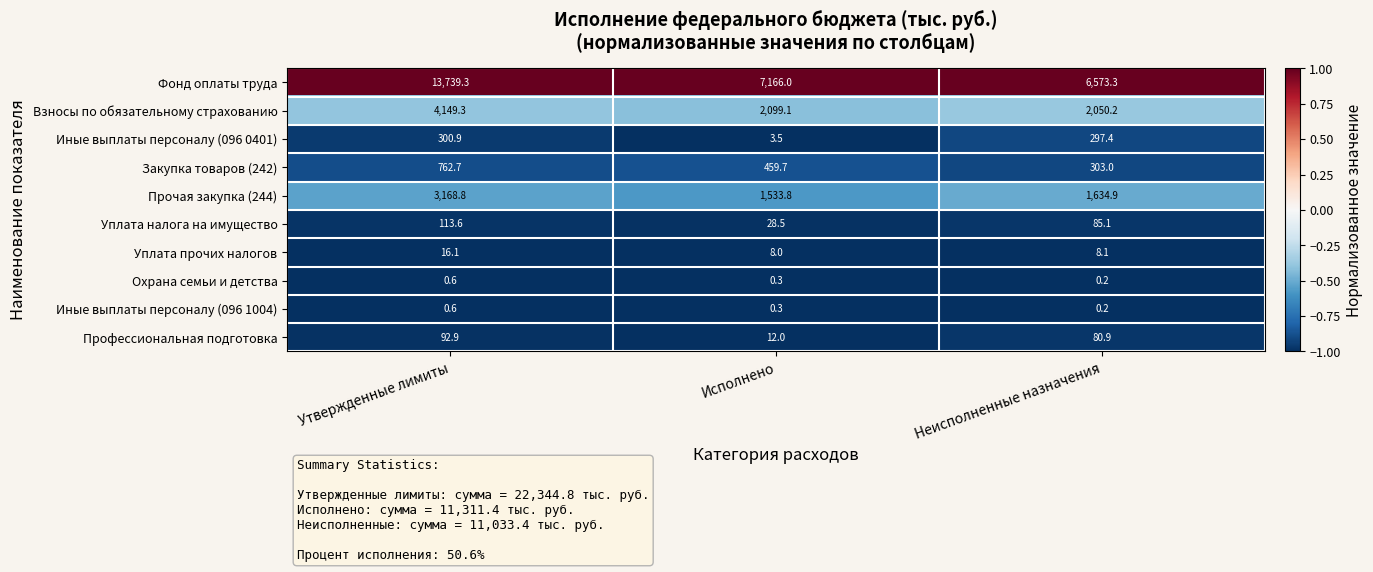

Between Исполнено and Неисполненные назначения, which series saw the biggest shift?

Фонд оплаты труда